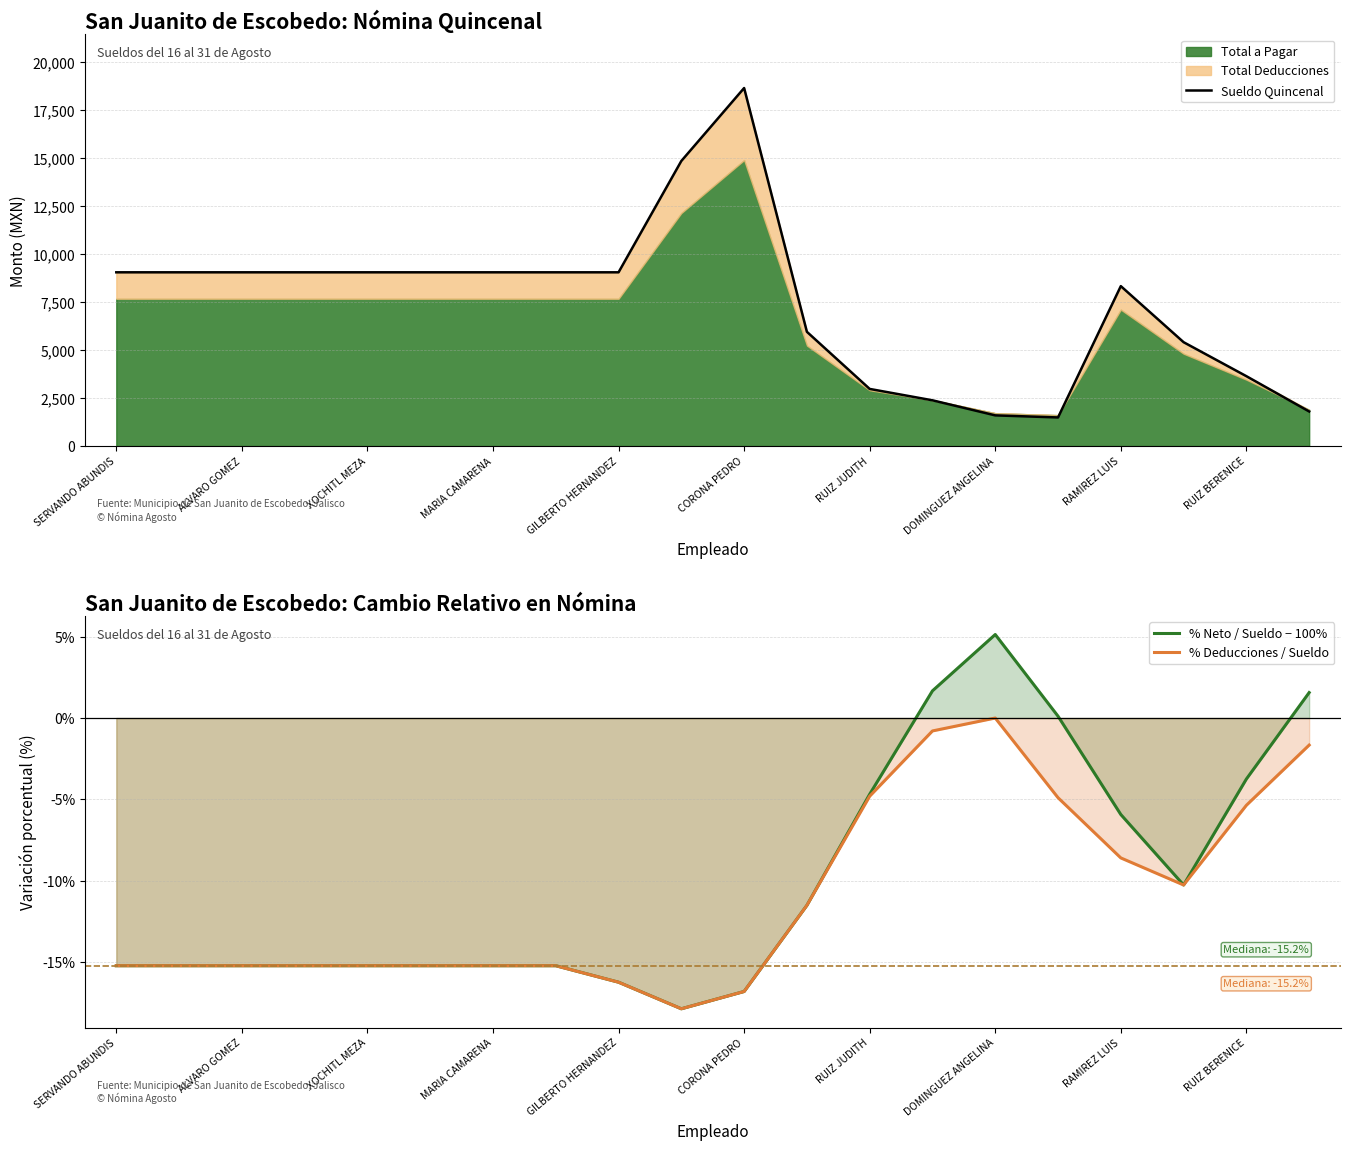

The value of % Deducciones / Sueldo at RAMIREZ LUIS is -12.8. True or false?

False